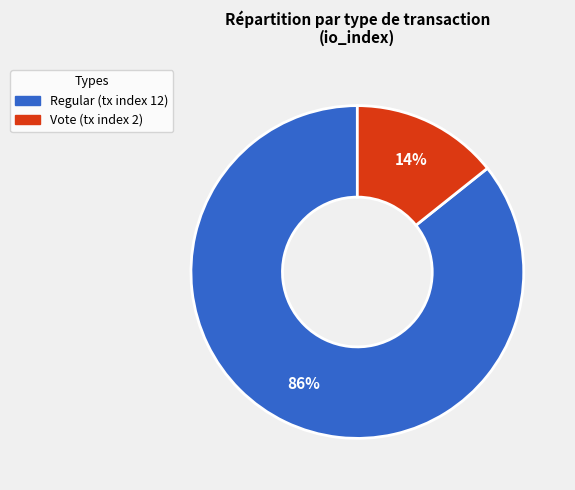

The Vote (tx index 2) slice represents 14% of the pie. True or false?

True